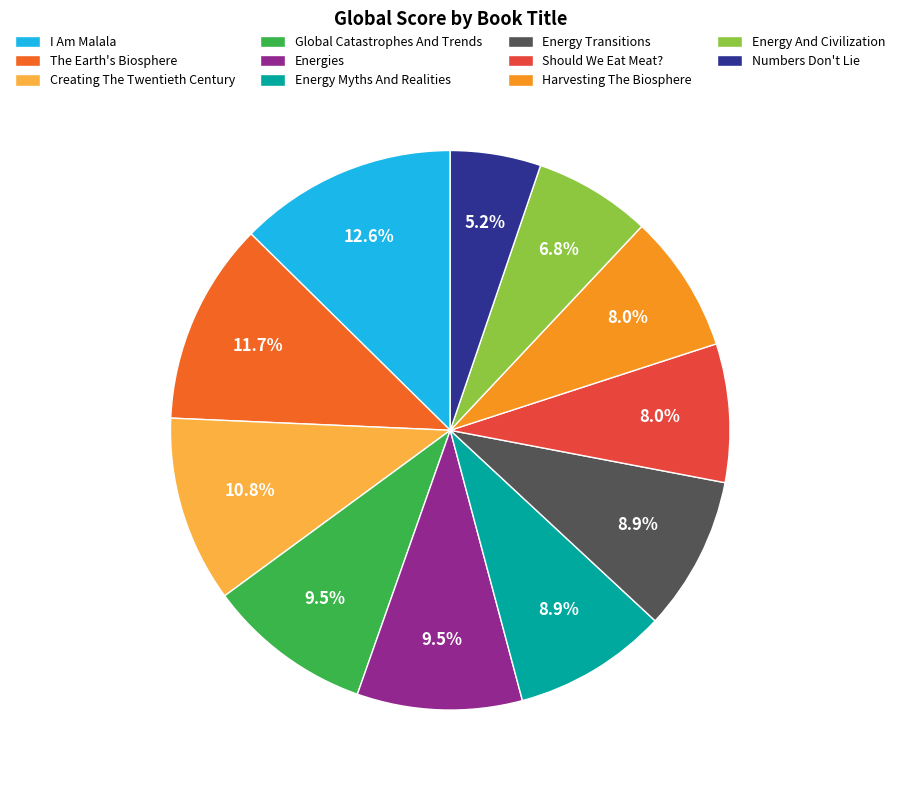

The Creating The Twentieth Century slice represents 1% of the pie. True or false?

False